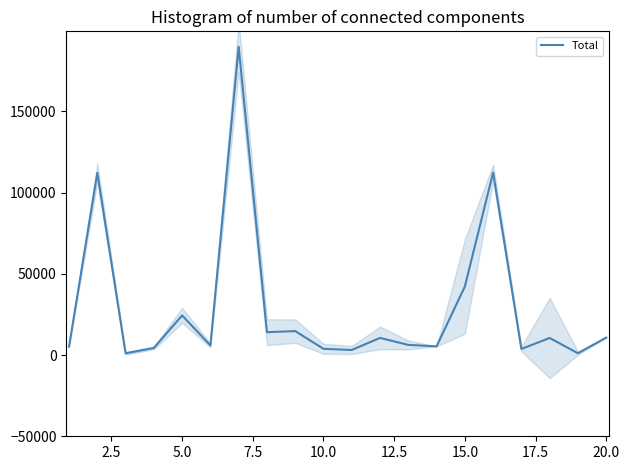

How many interior local peaks (higher than both neighbors) does the data have?

7